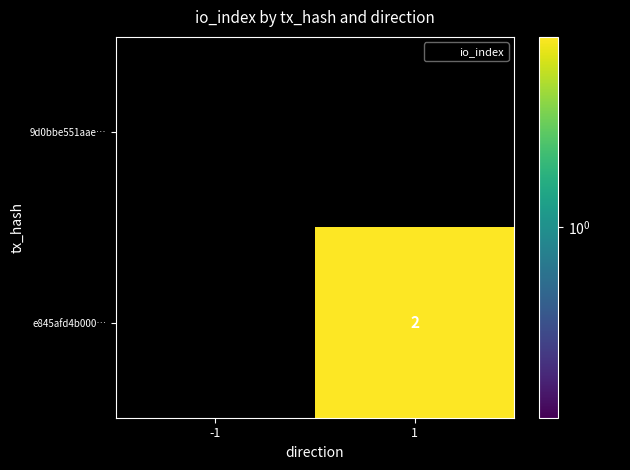

Is it true that e845afd4b000… equals 1 at 1?

False